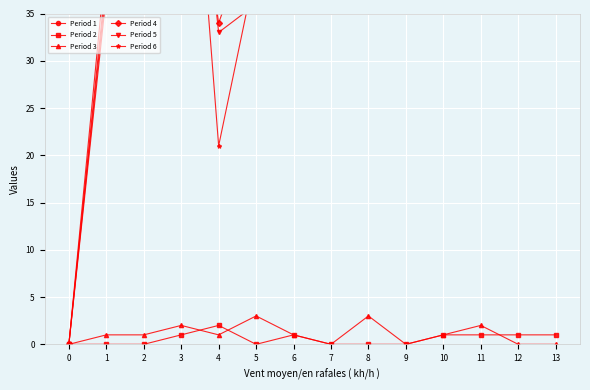

What is the difference between the highest and lowest values at 3?

71